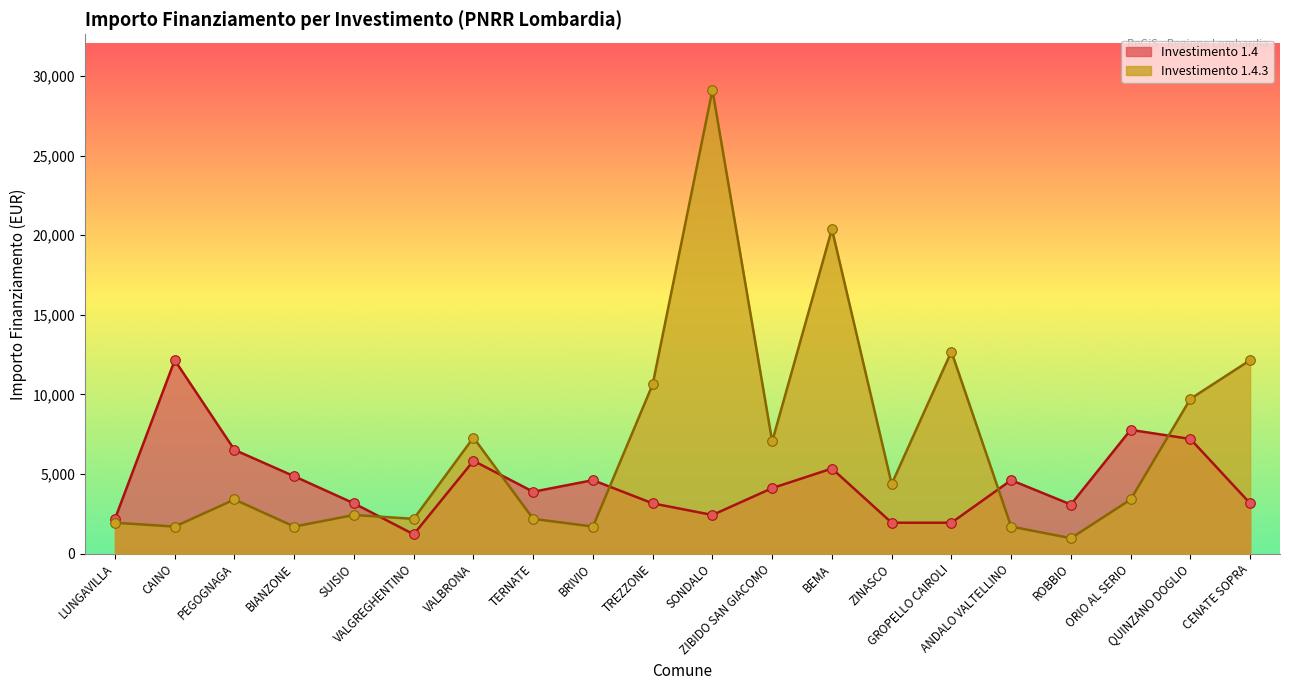

At how many categories does at least one series exceed 1301?

20